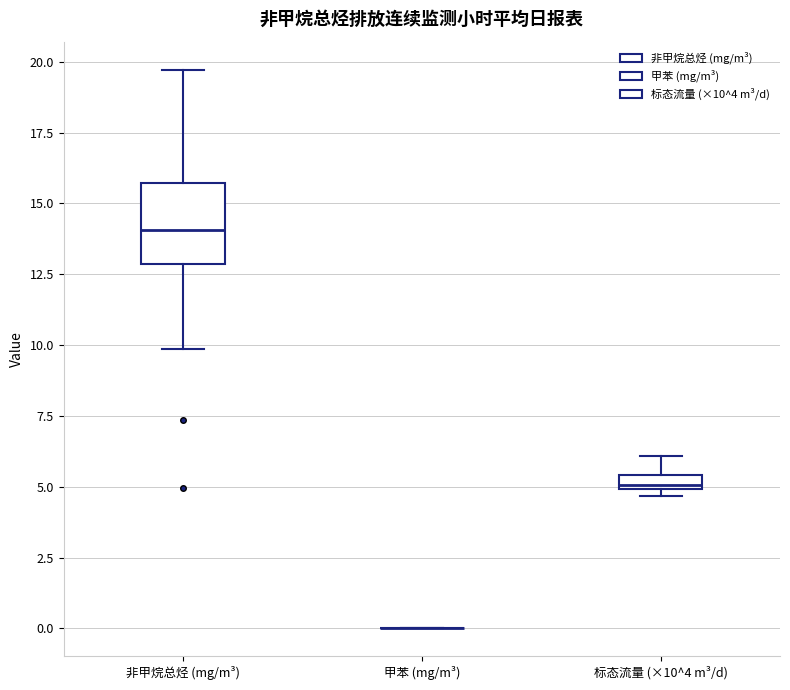

Comparing the boxes themselves (not the whiskers), which one is the tallest?

非甲烷总烃 (mg/m³)